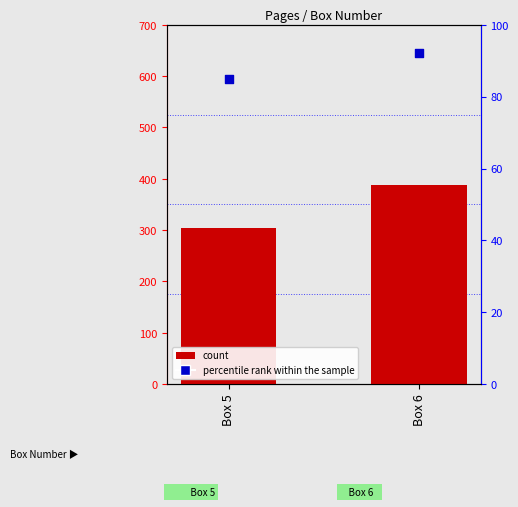

What are all the series names shown in the legend?

count, percentile rank within the sample